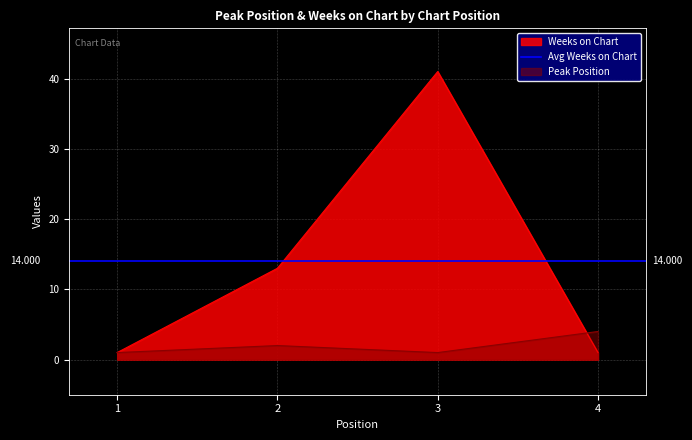

What is the sum of the Weeks on Chart values at 1 and 4?

2